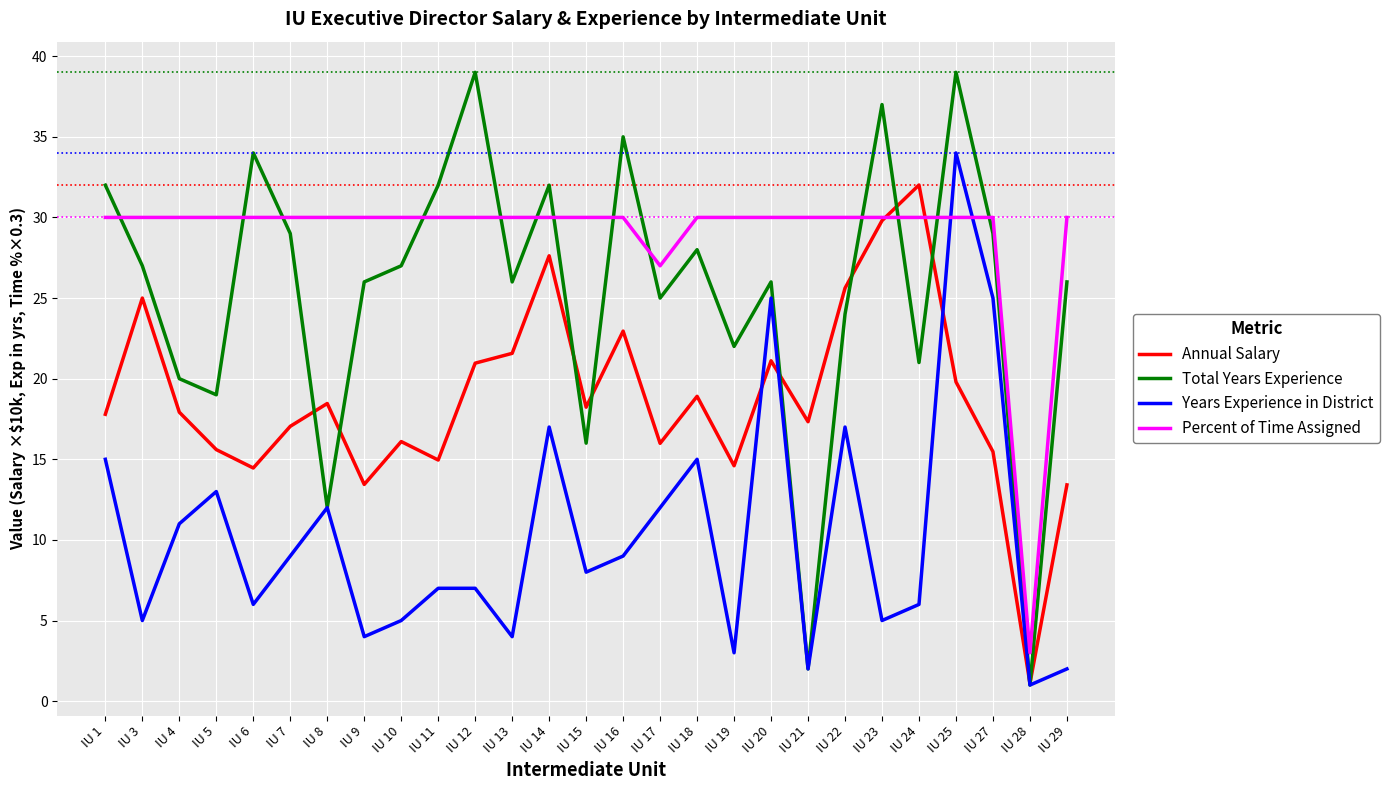

What is the total value across all series at IU 25?

122.8